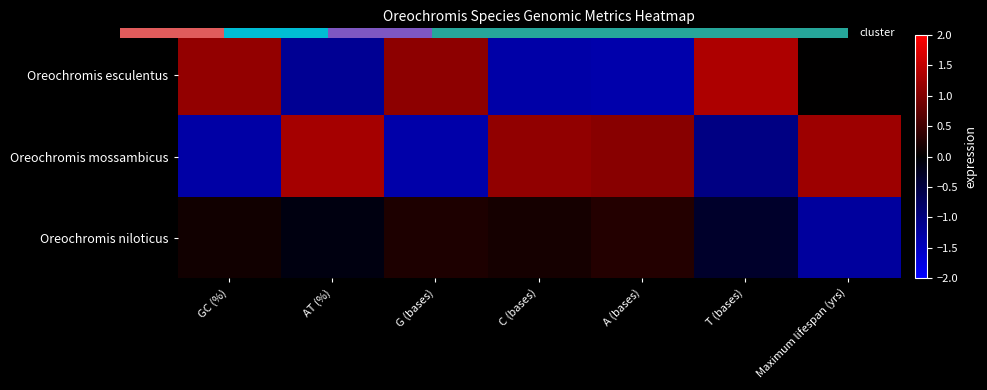

At how many categories does at least one series exceed 0?

7